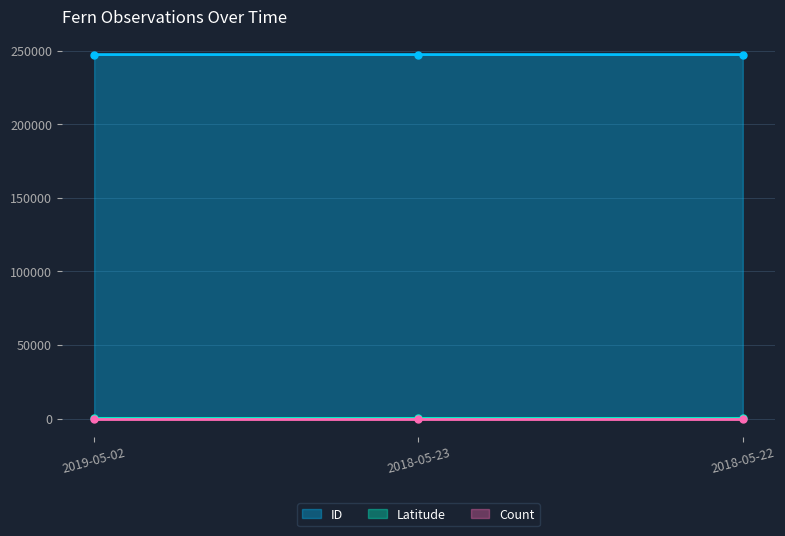

The ID series shows 51318.8 at 2019-05-02. True or false?

False